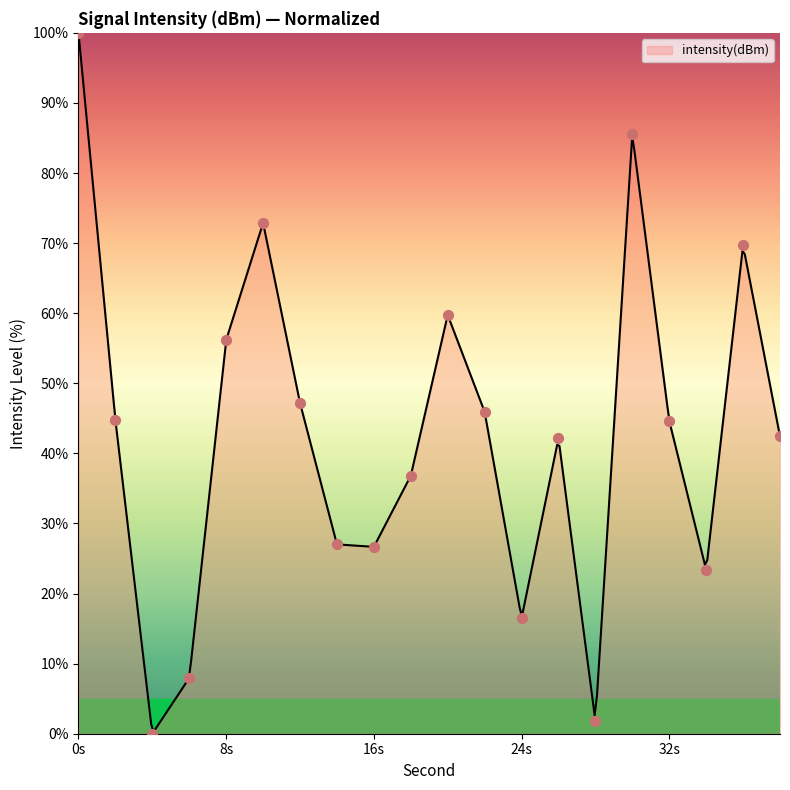

Approximately how many times larger is the value at 16 compared to 22?

0.6